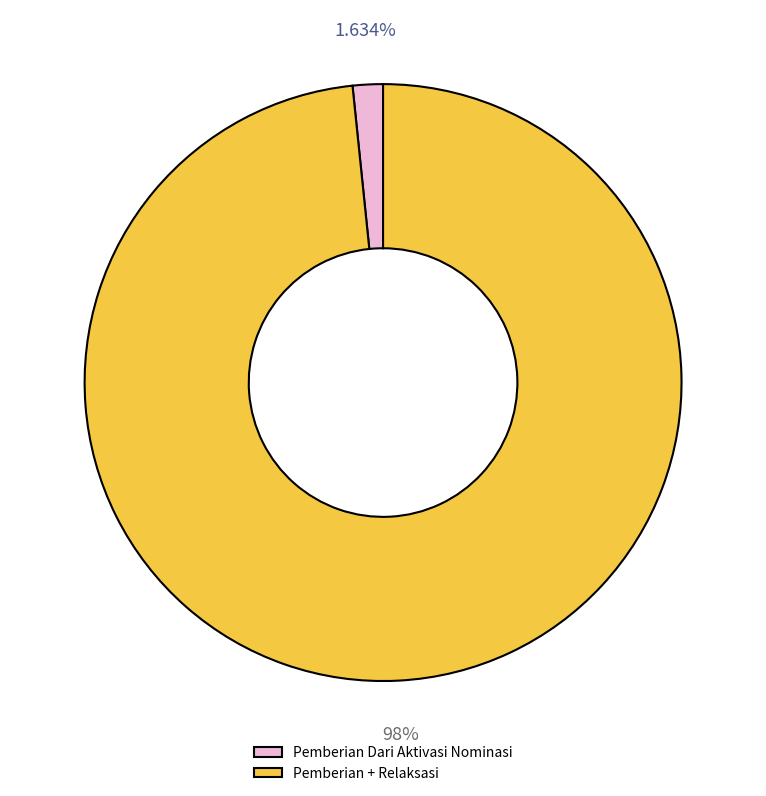

Count the number of slices in the pie.

2